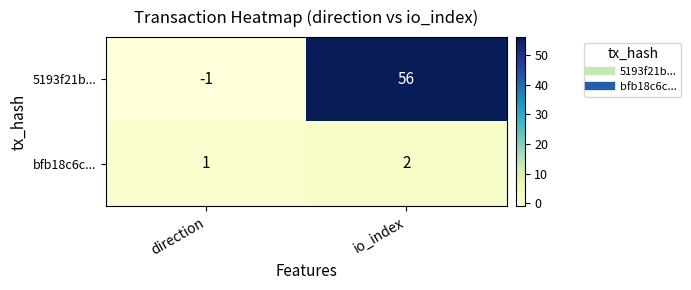

What is the sum of all bfb18c6c... values?

3